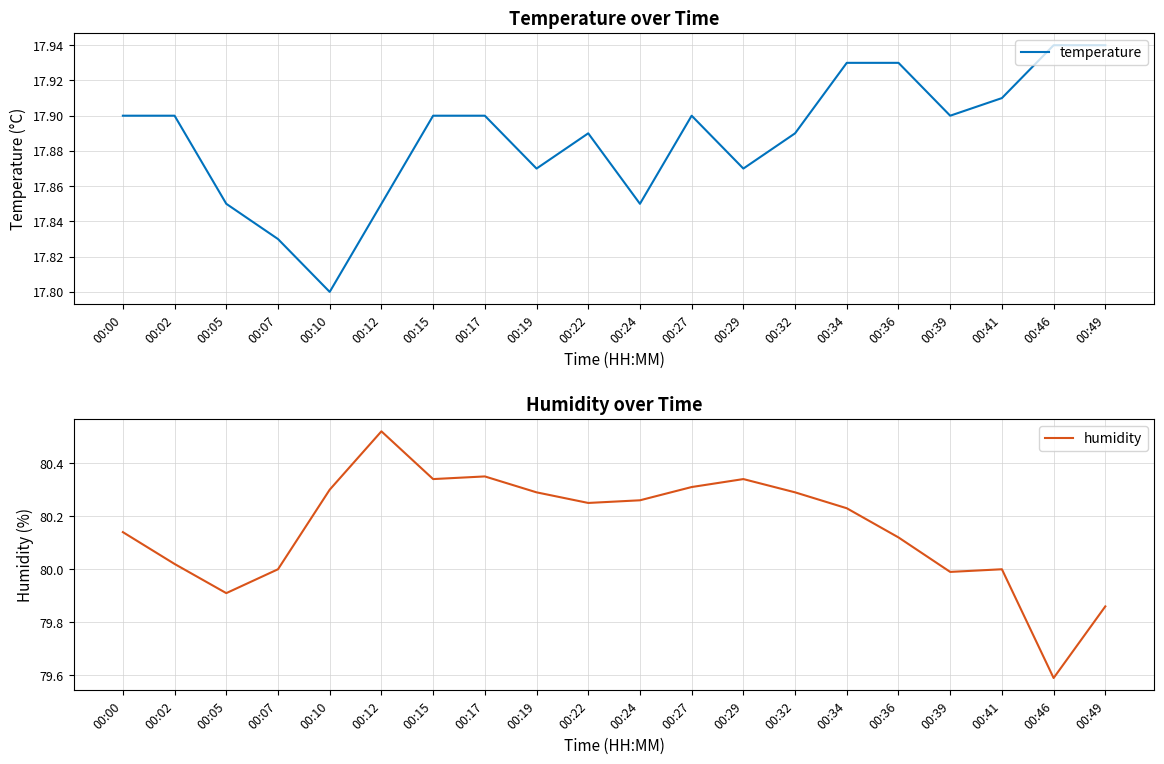

Is the value of temperature at 00:10 greater than the value of humidity at 00:29?

No